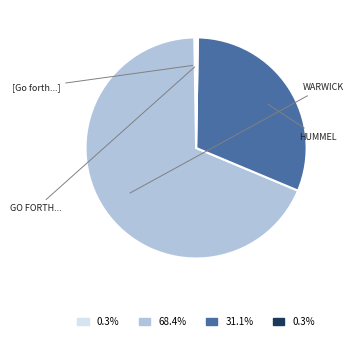

True or false: WARWICK accounts for 55% of the total.

False